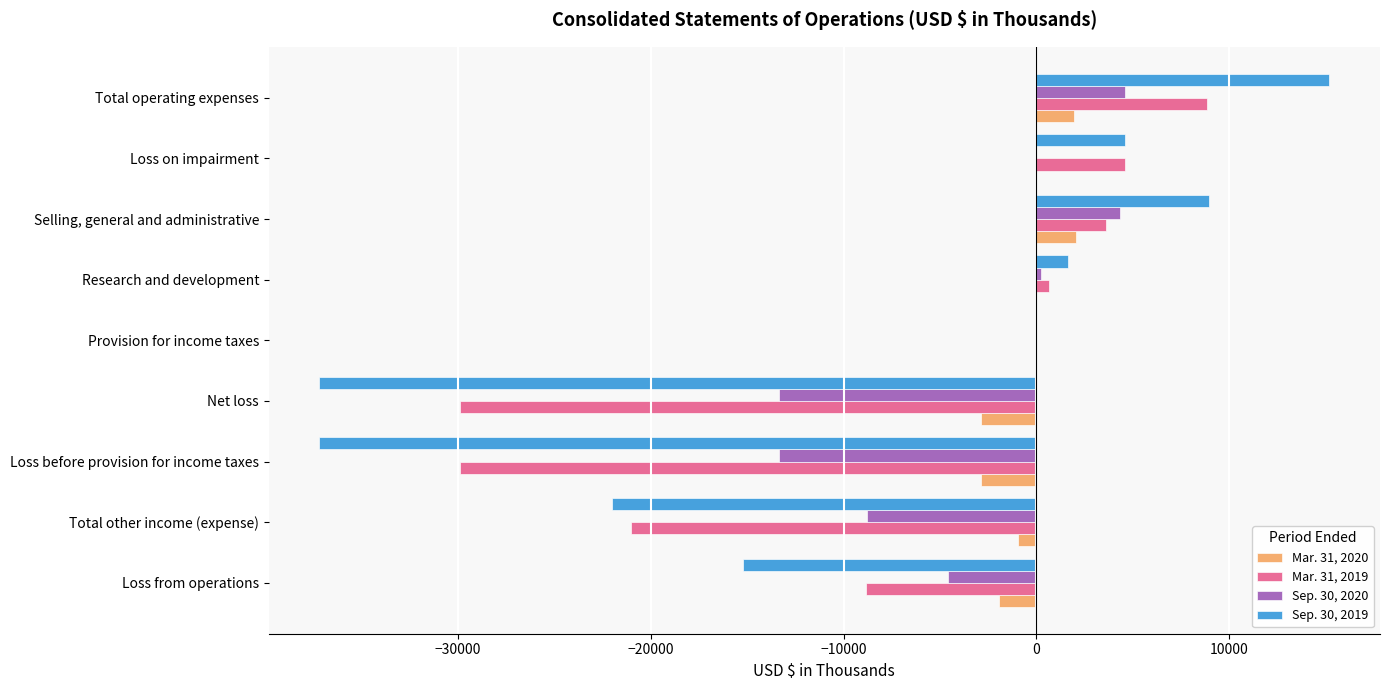

What is the sum of all Sep. 30, 2020 values?

-30943